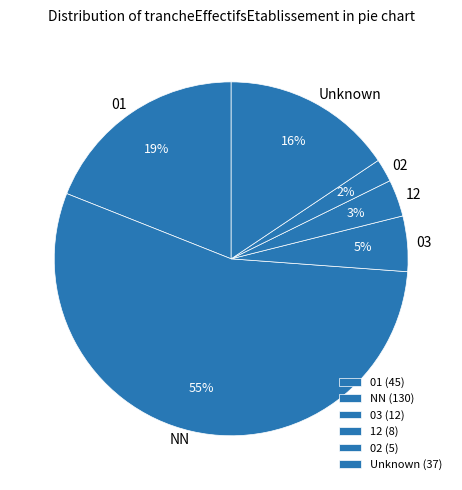

What percentage is the Unknown slice, to the nearest percent?

16%